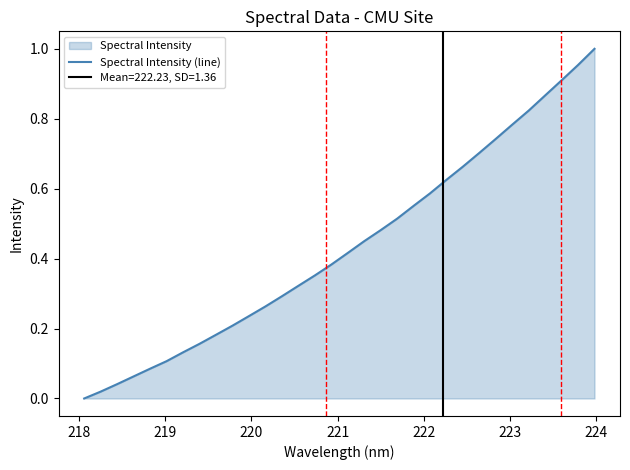

How many series are shown in this chart?

1